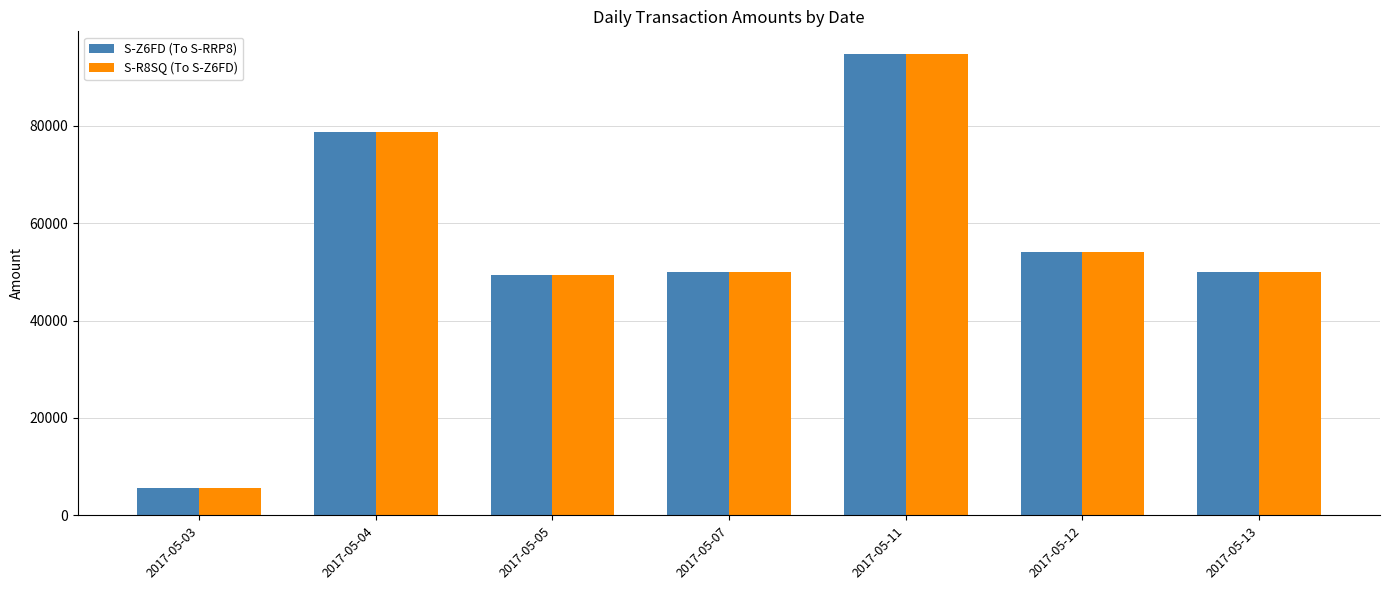

What is the sum of all S-R8SQ (To S-Z6FD) values?

382356.3